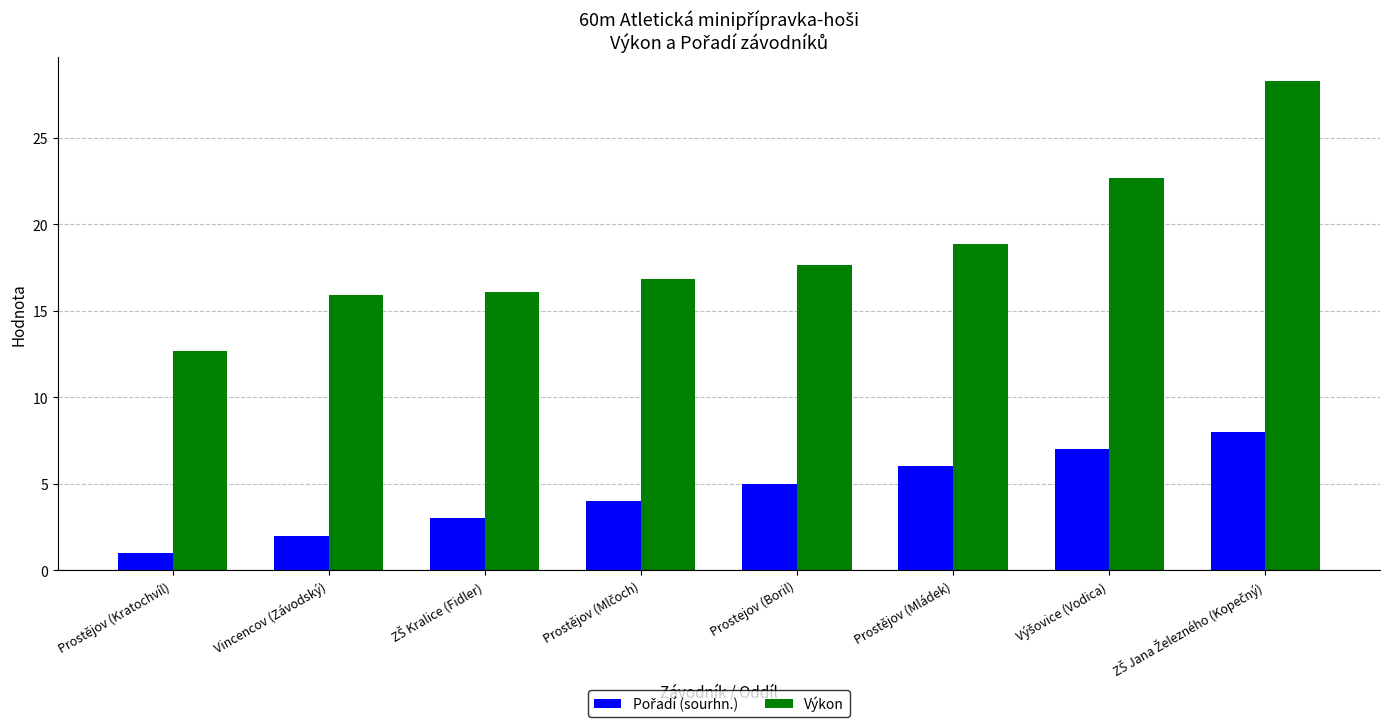

At how many categories does at least one series exceed 12?

8